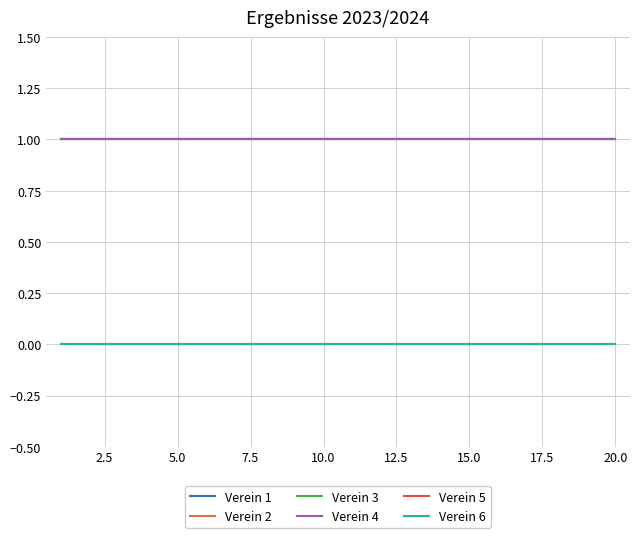

Is this an area chart (filled region under the line)?

No